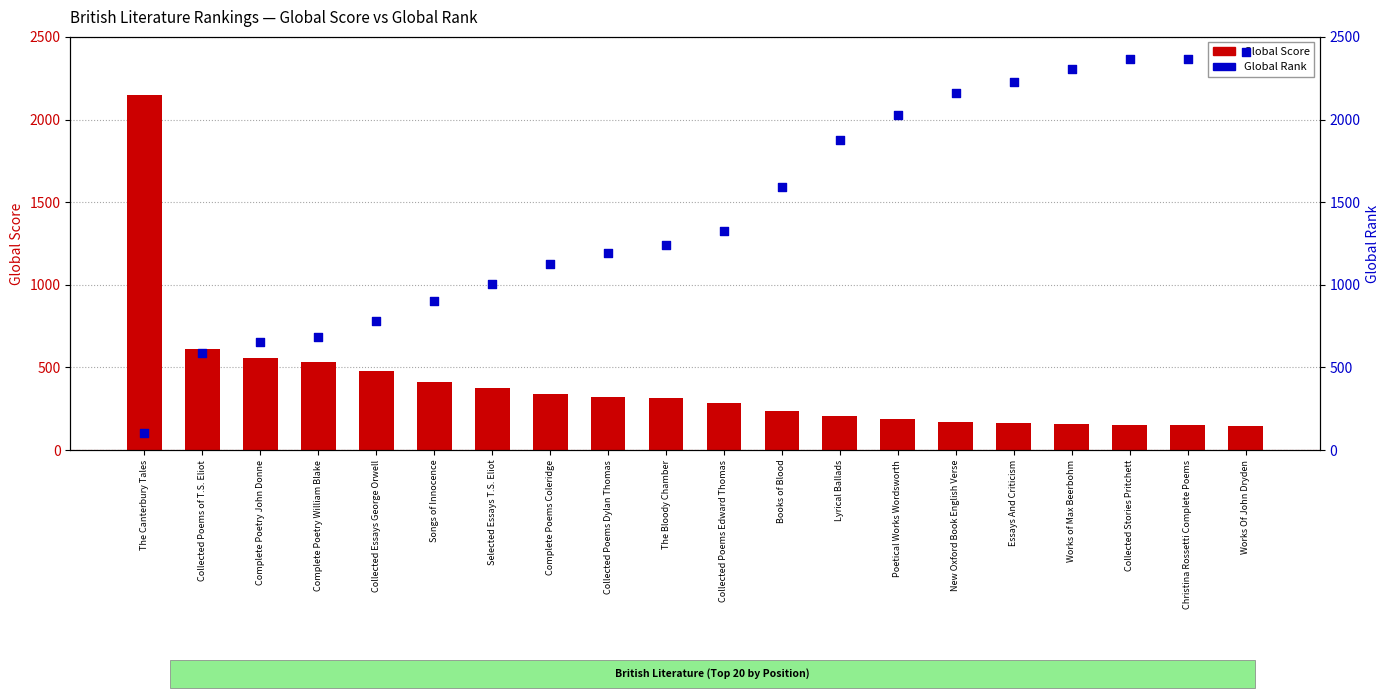

Which series reaches the minimum Y coordinate?

Global Rank